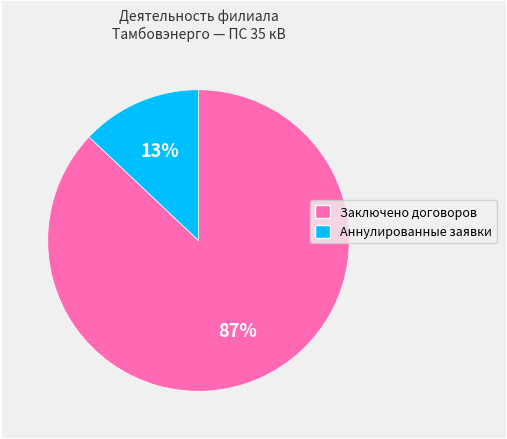

To the nearest percent, what is the difference between the largest and smallest slice percentages?

74%